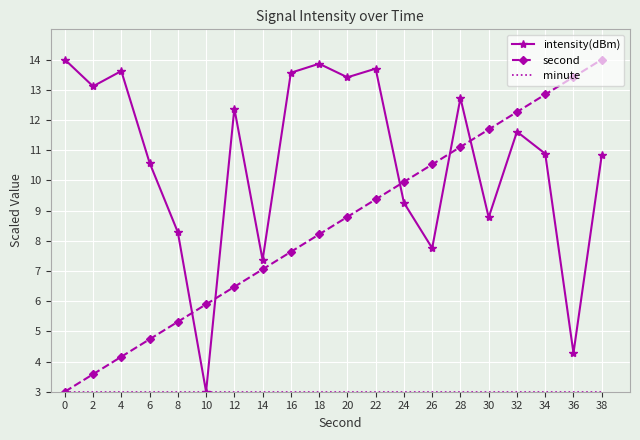

The value of second at 10 is 1.2. True or false?

False